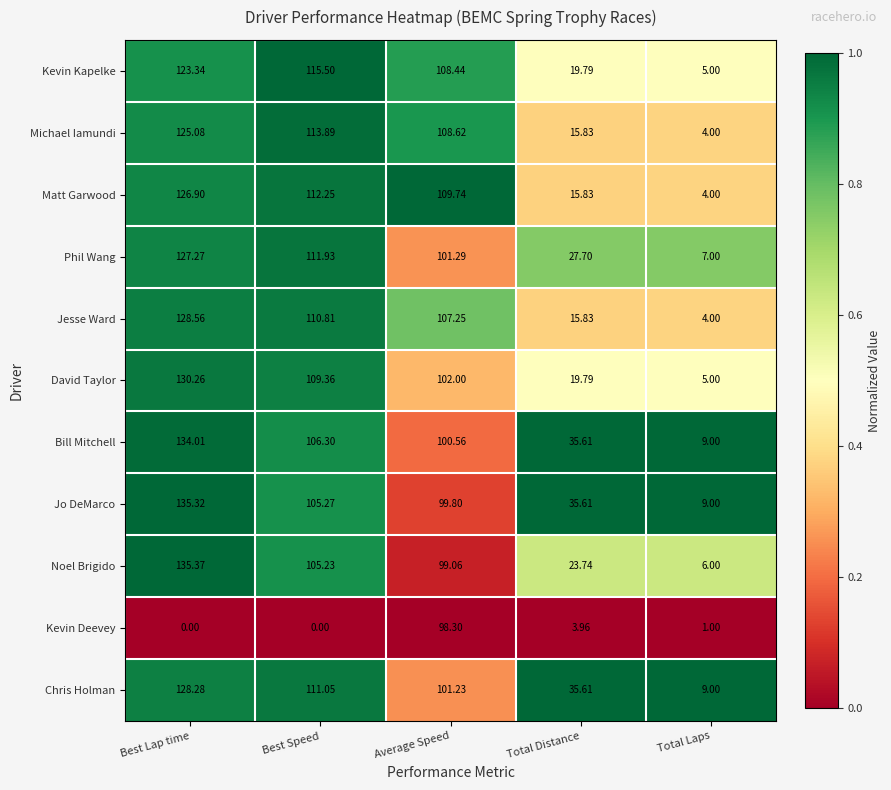

At which label does Kevin Deevey first exceed 1?

Average Speed